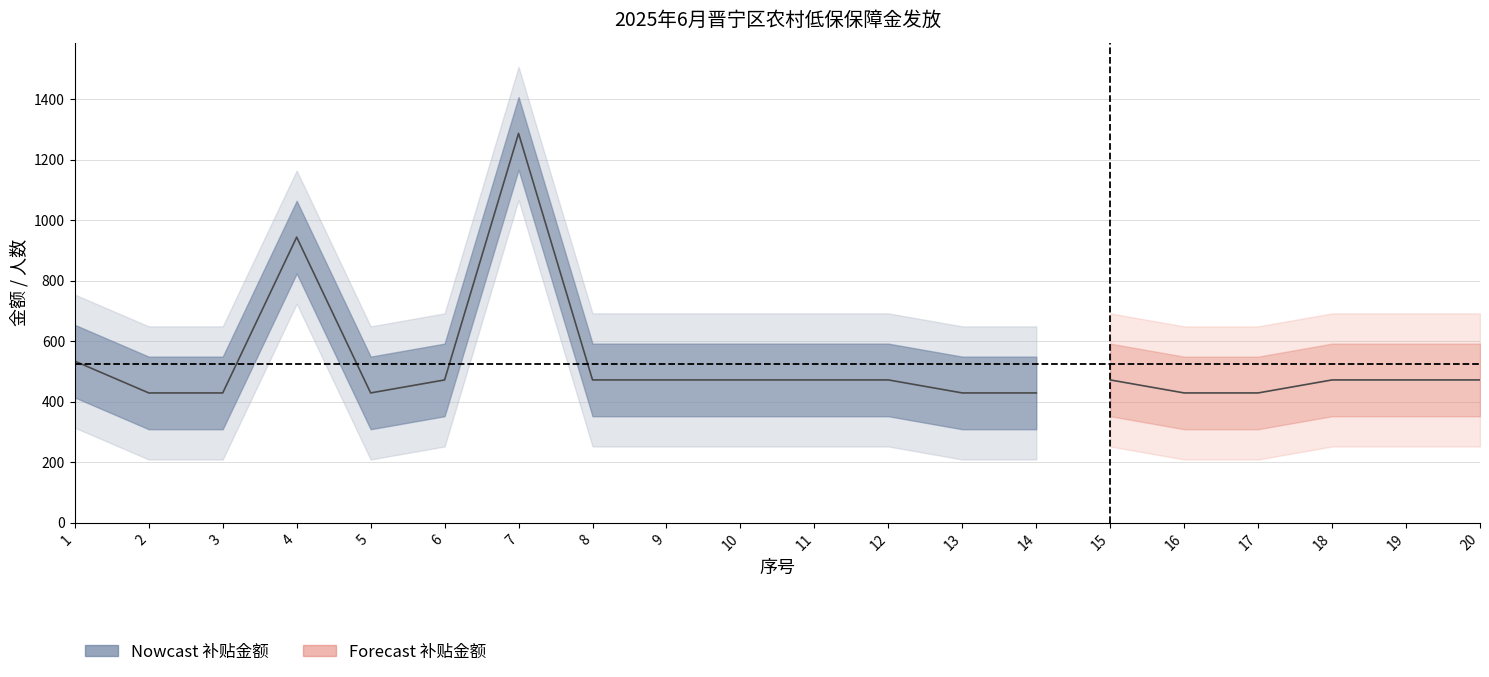

Is the value of 补贴人数 at 12 greater than the value of 序号 at 1?

No